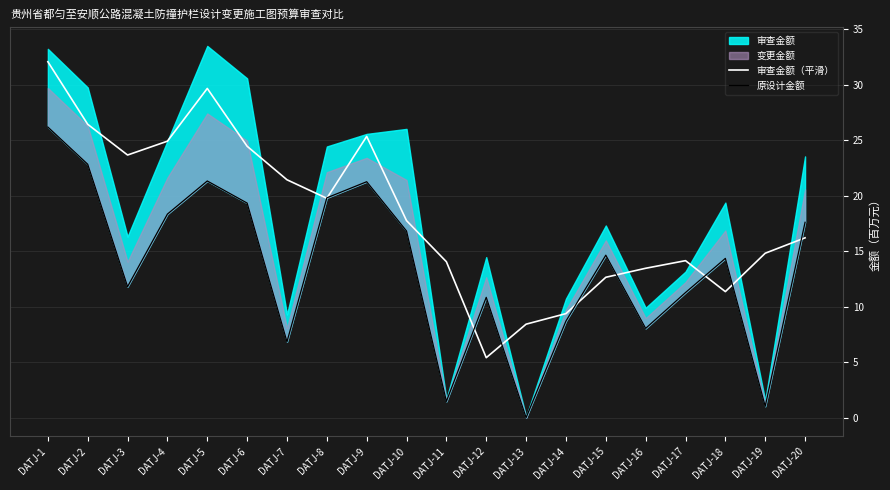

What is the value of the 原设计金额 point at the 8th from the left?

19.8